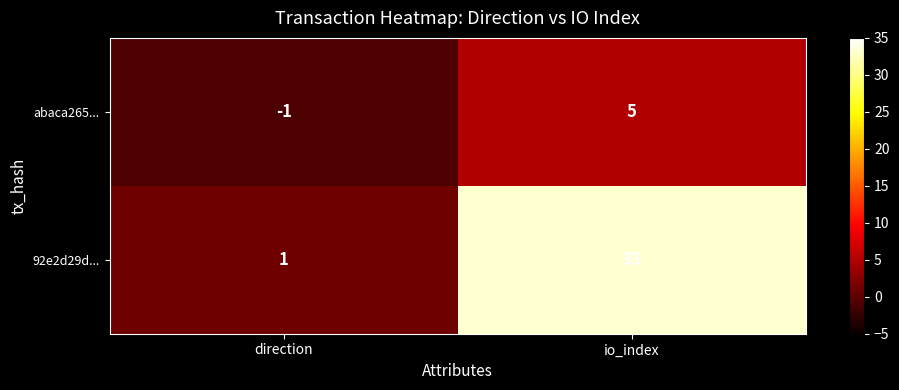

What is the spread (max minus min) of values at direction?

2